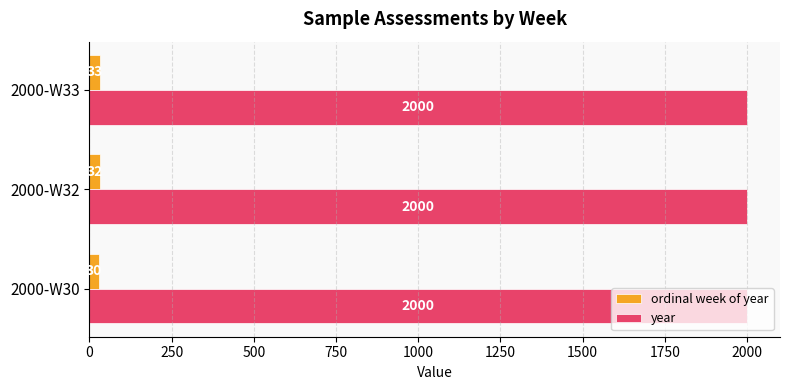

At which label is ordinal week of year closest to 31?

2000-W30